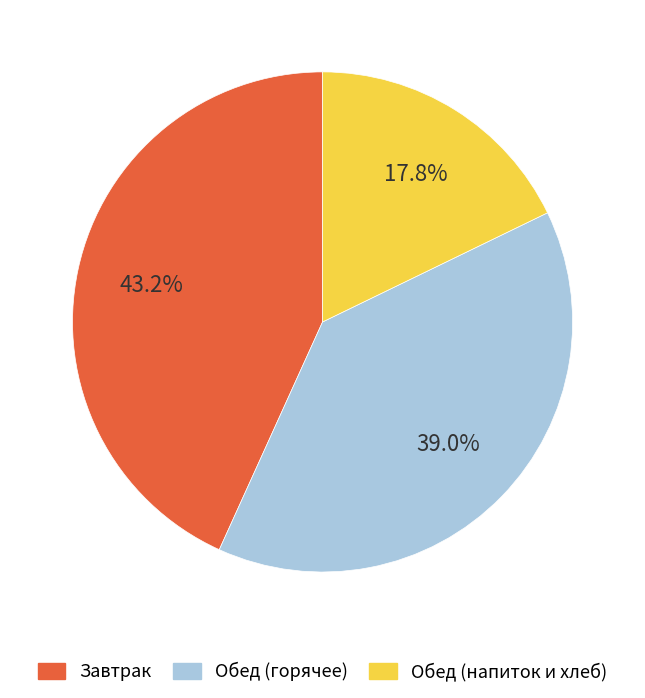

Does any single category account for the majority?

No